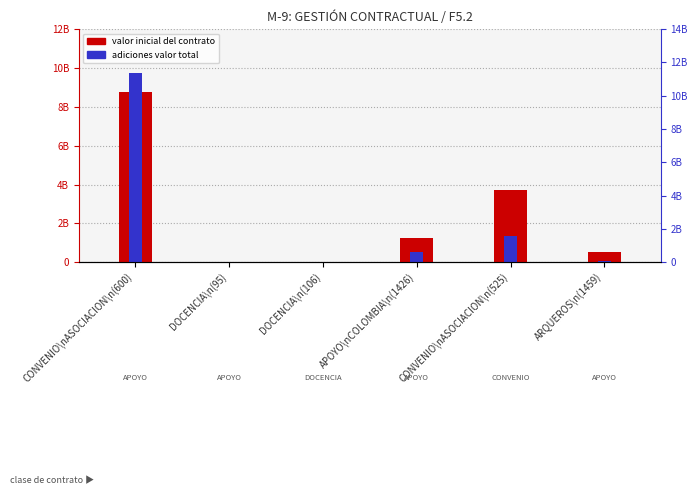

List the series in order of their peak value, highest first.

adiciones valor total, valor inicial del contrato